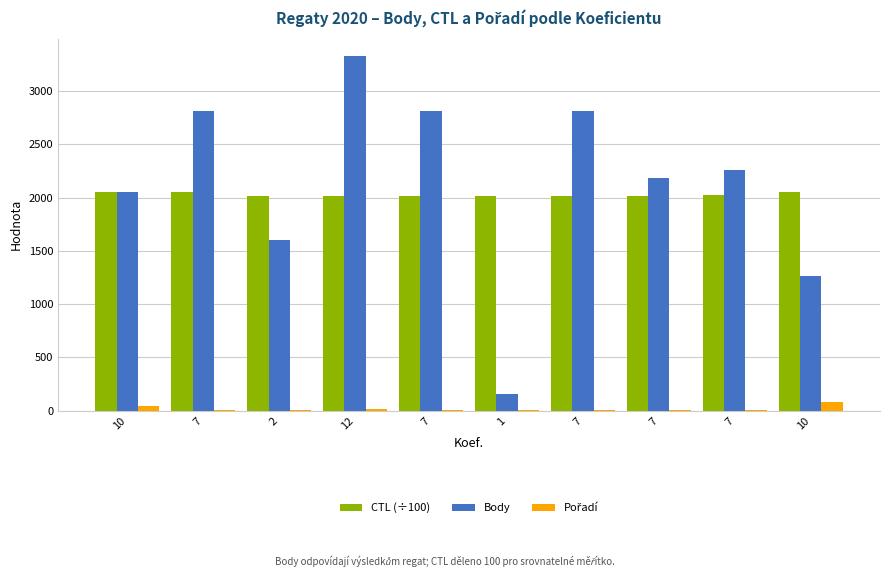

Does the chart contain stacked bars?

No